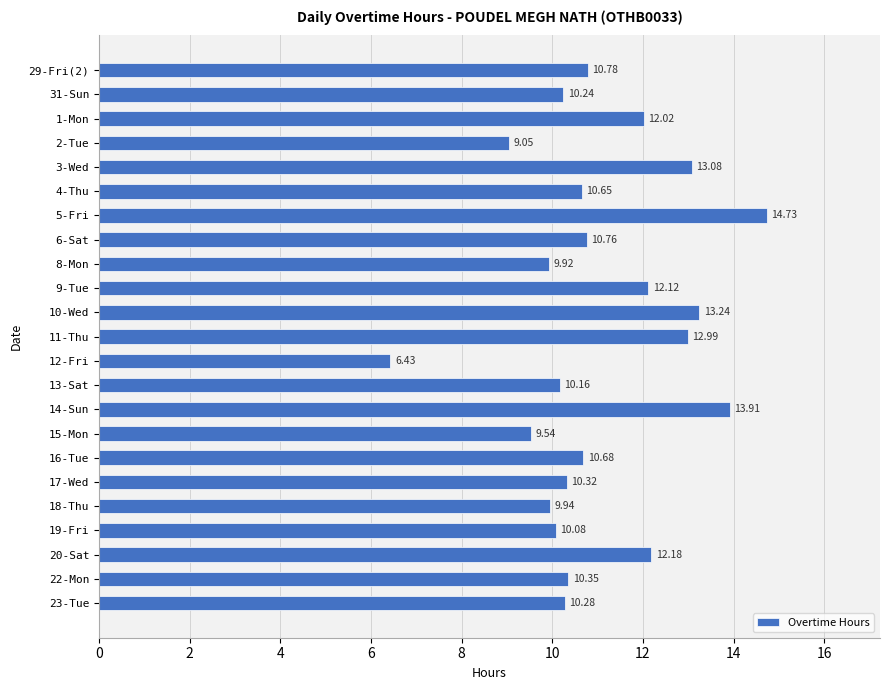

What is the difference between the values at 31-Sun and 2-Tue?

1.2